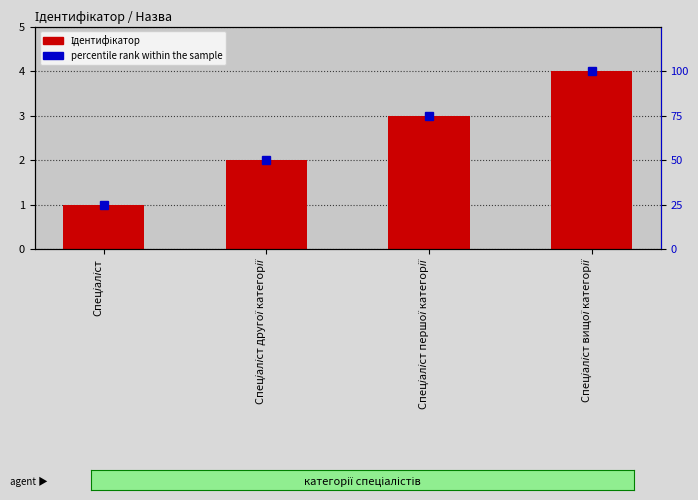

Rank the series at Спеціаліст першої категорії from highest to lowest value.

percentile rank within the sample, Ідентифікатор